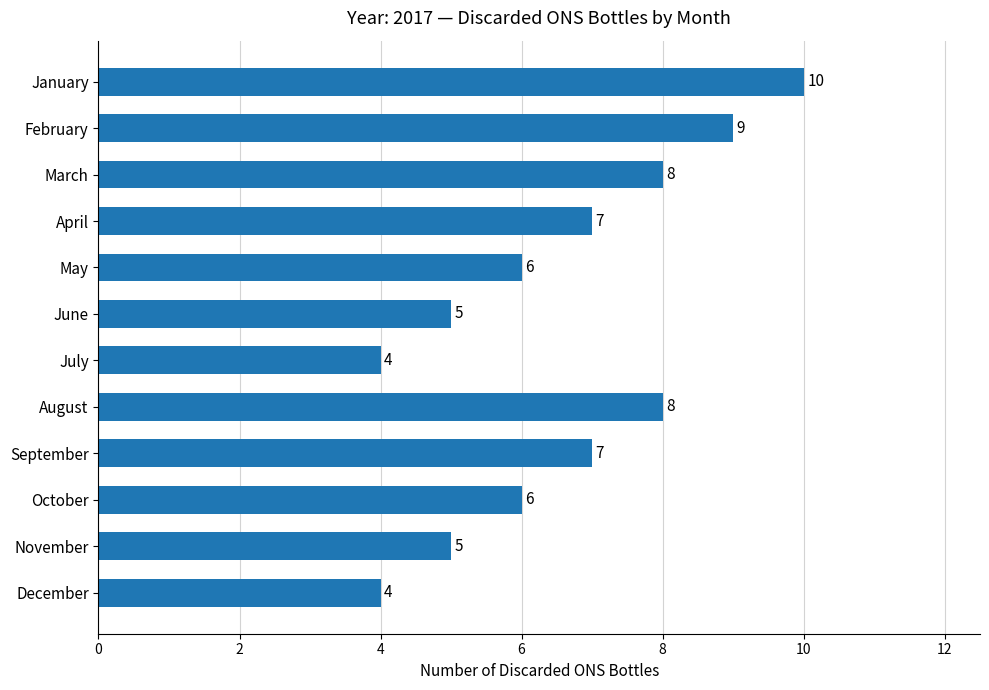

Are the bars horizontal?

Yes